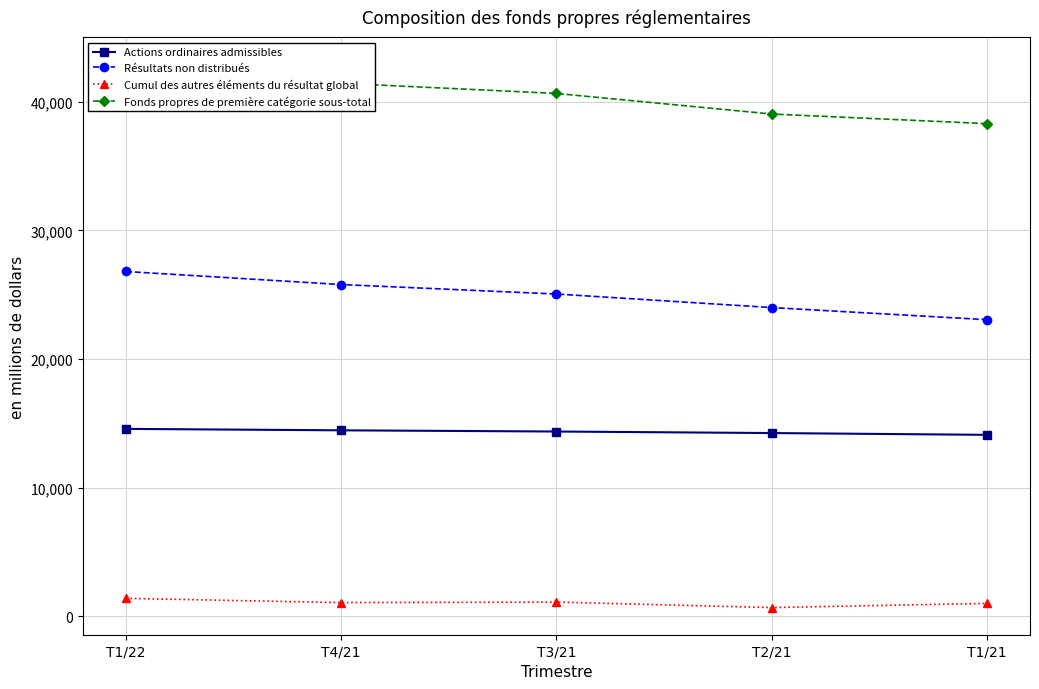

How many lines are shown in the chart?

4